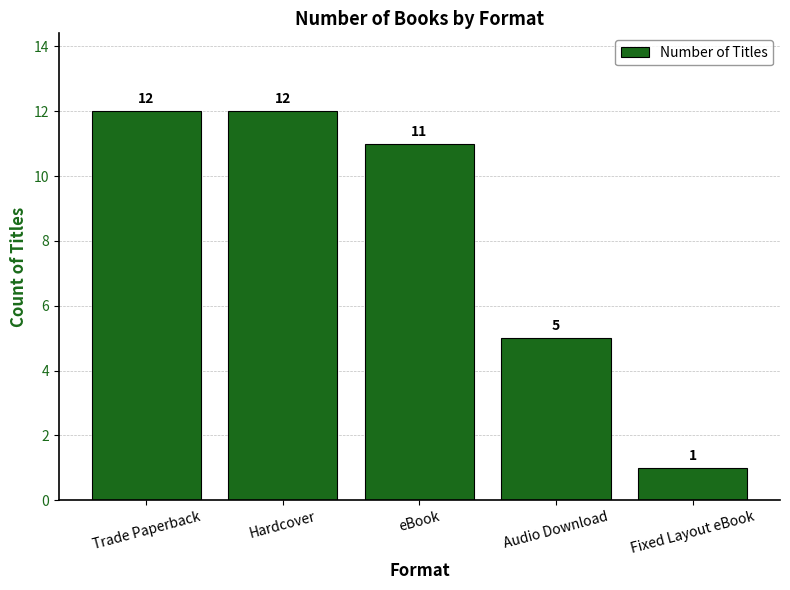

How many data points are less than 11?

2